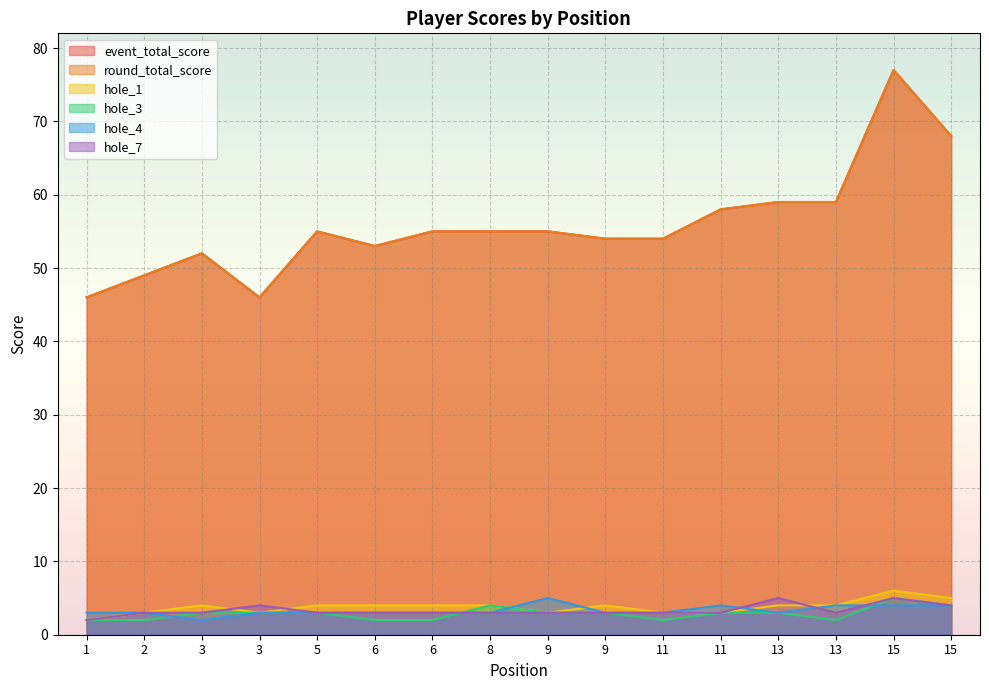

At which label does hole_1 reach its minimum?

1